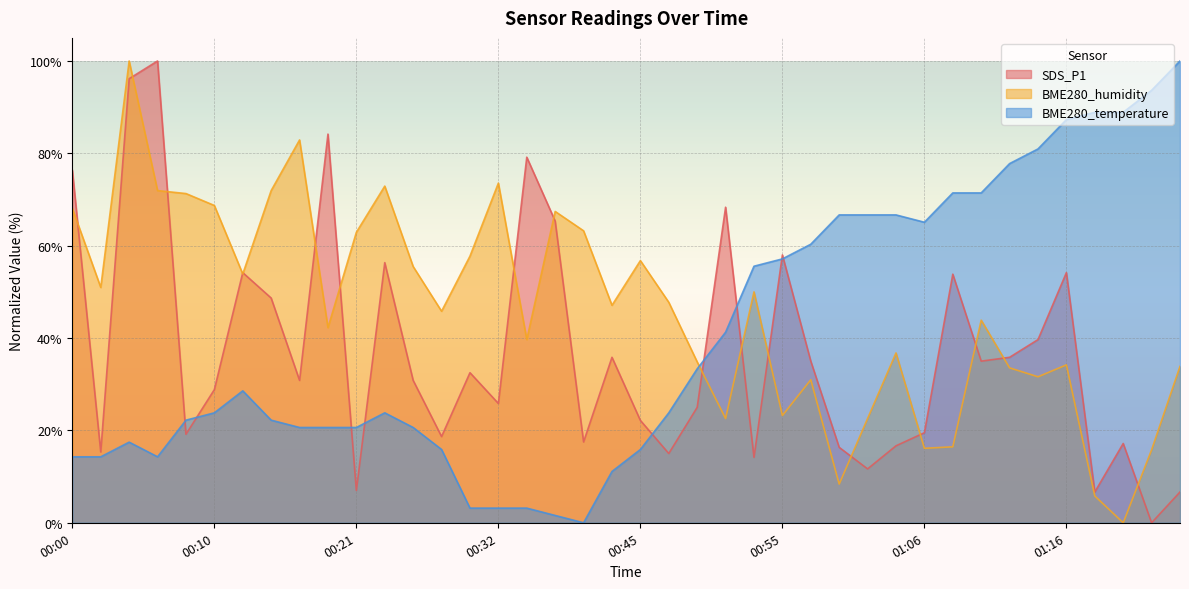

What is the difference between the second highest and second lowest values in the BME280_temperature series?

92.1